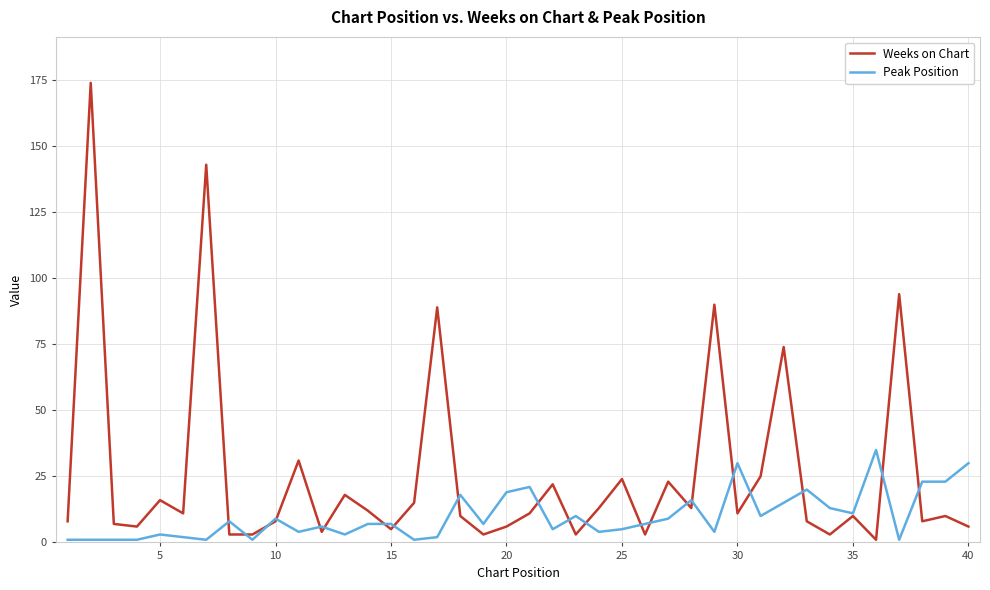

How many intersections are there between Peak Position and Weeks on Chart?

21